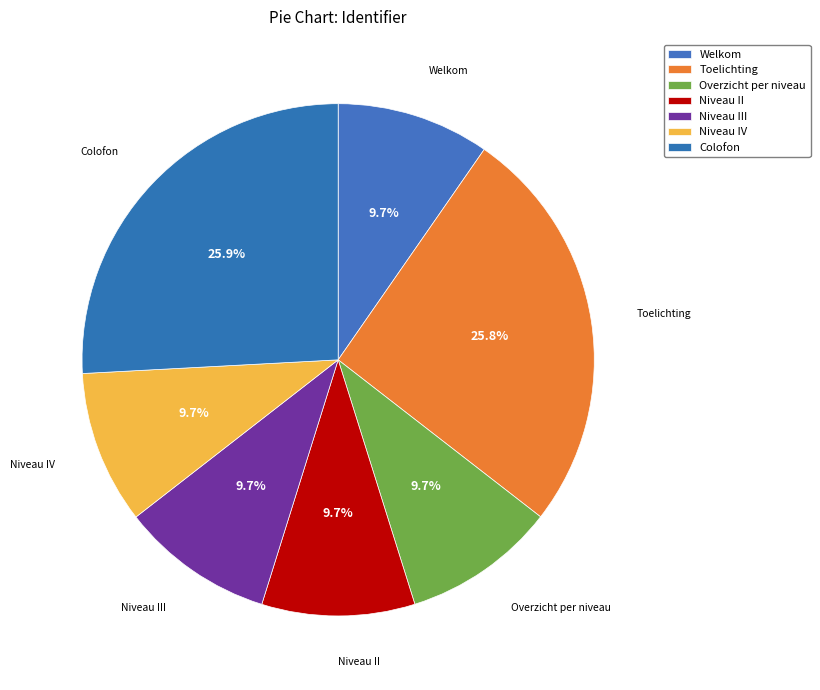

Count the number of slices in the pie.

7